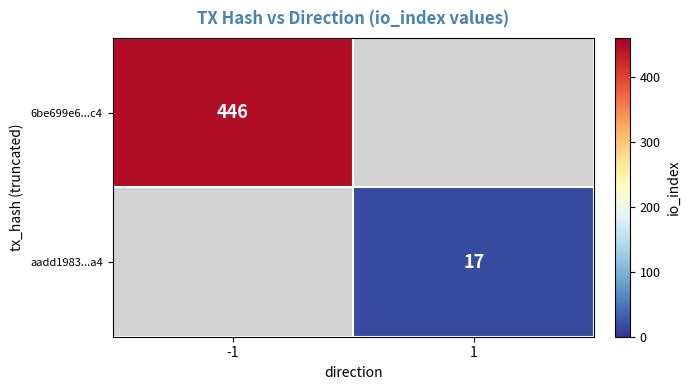

Is the value of aadd1983...a4 at 1 greater than the value of 6be699e6...c4 at -1?

No